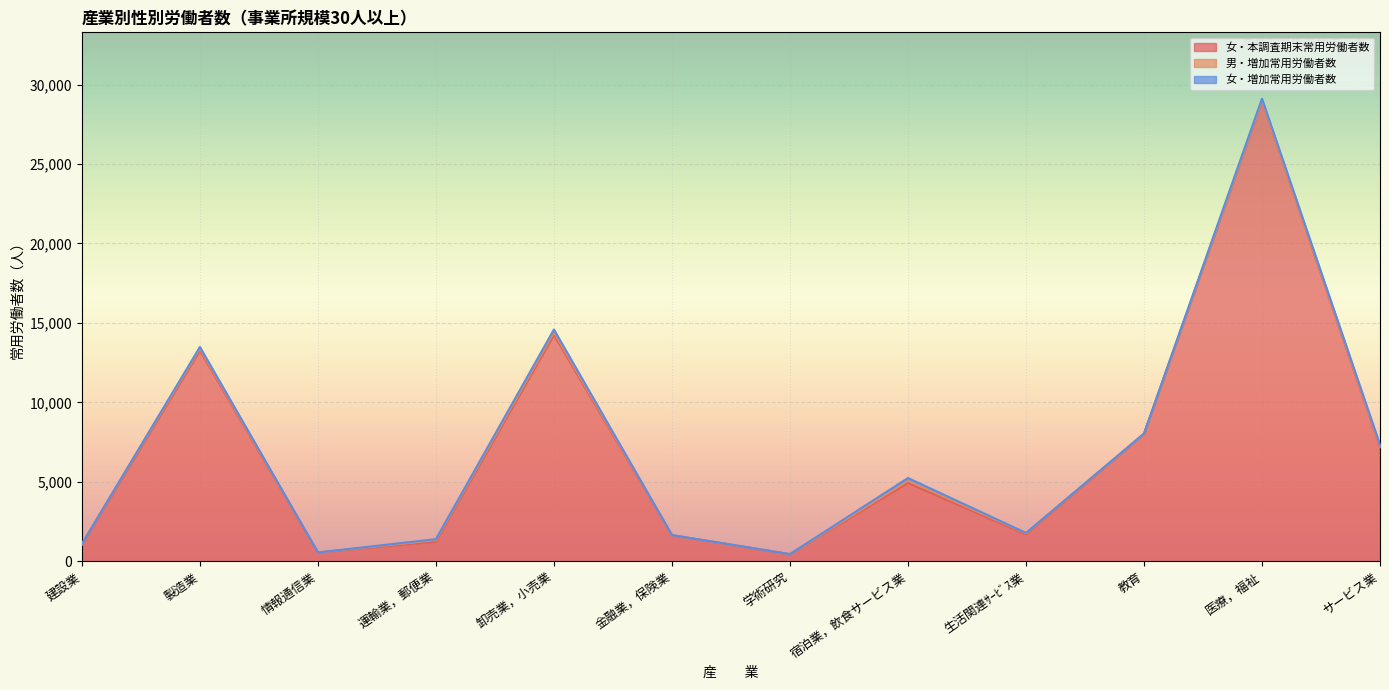

True or false: 男・増加常用労働者数 and 女・本調査期末常用労働者数 cross at least once.

False